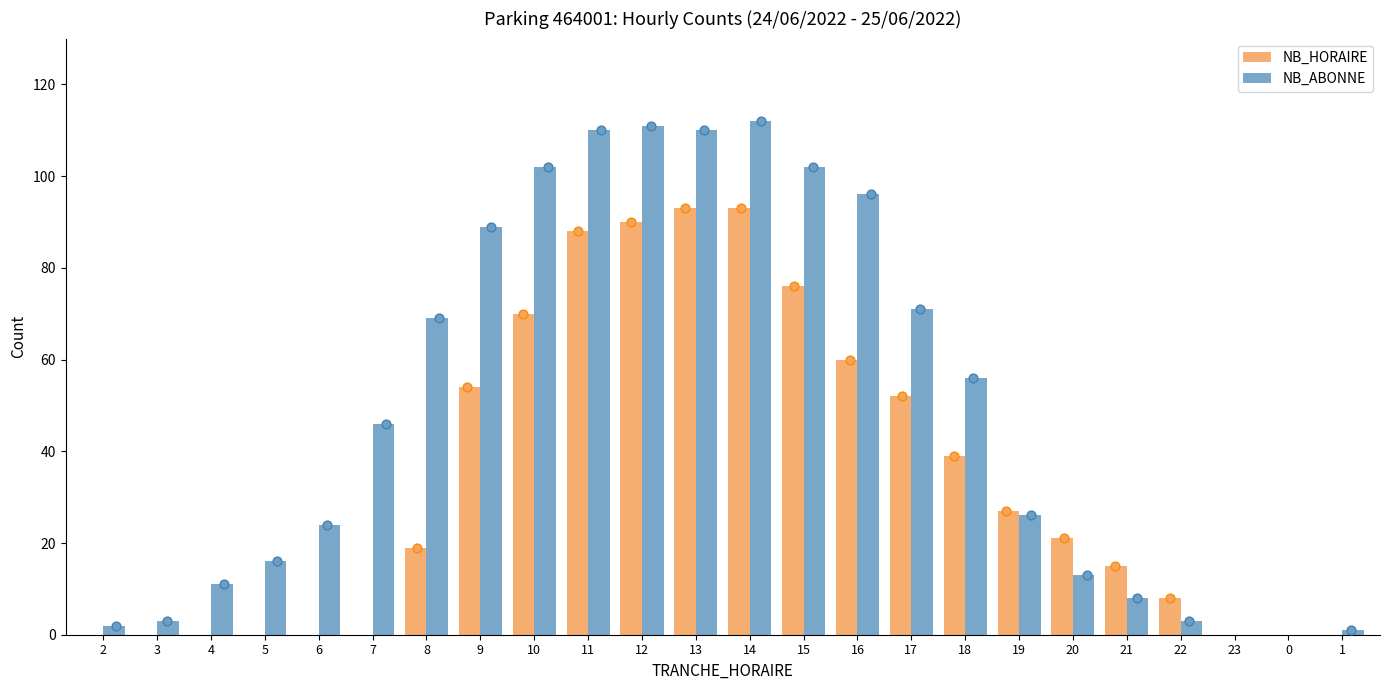

Which series has the largest total across all categories?

NB_ABONNE